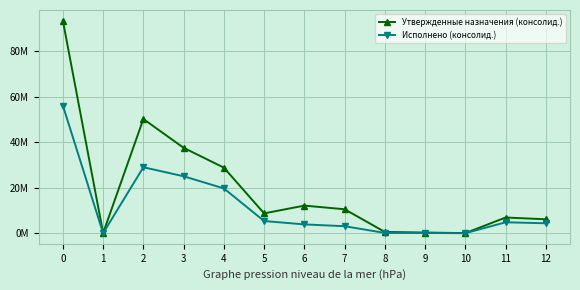

At how many categories does at least one series exceed 81664732?

1